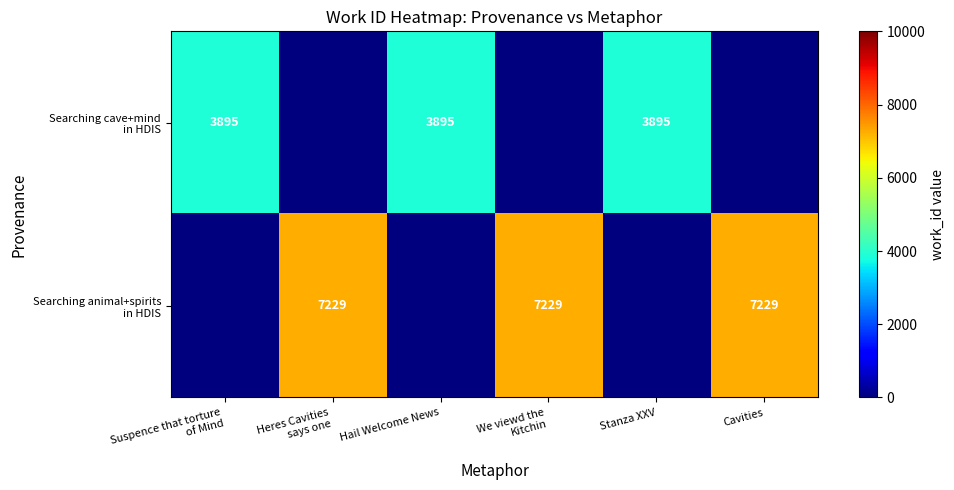

Between Suspence that torture
of Mind and We viewd the
Kitchin, which is larger?

Suspence that torture
of Mind